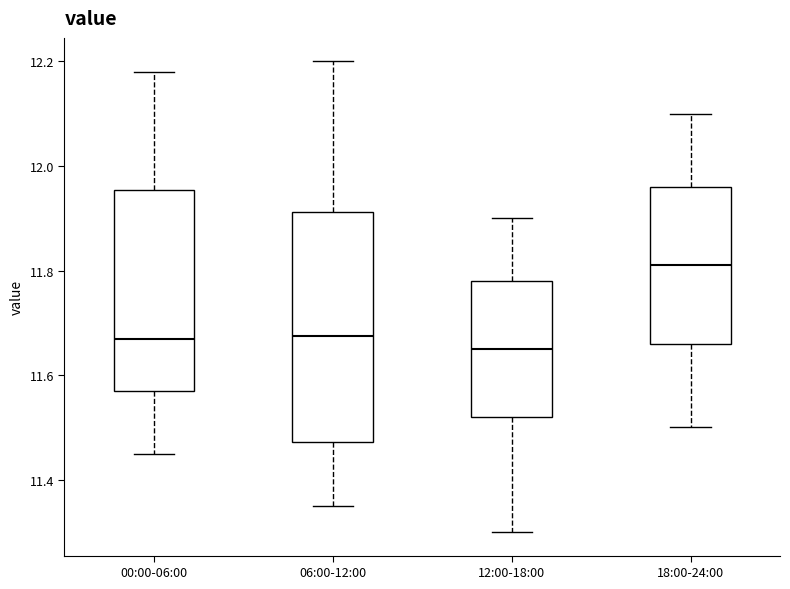

Reading left to right, transcribe this box plot: for each box, give where its median line is, the range the box spans, and where its two whiskers end, as read against the y-axis. The values are not printed on the chart, so give them approximately, as read against the axis.

00:00-06:00: median 11.68, box 11.58 to 11.96, whiskers 11.46 to 12.18
06:00-12:00: median 11.68, box 11.48 to 11.92, whiskers 11.36 to 12.20
12:00-18:00: median 11.66, box 11.52 to 11.78, whiskers 11.30 to 11.90
18:00-24:00: median 11.82, box 11.66 to 11.96, whiskers 11.50 to 12.10